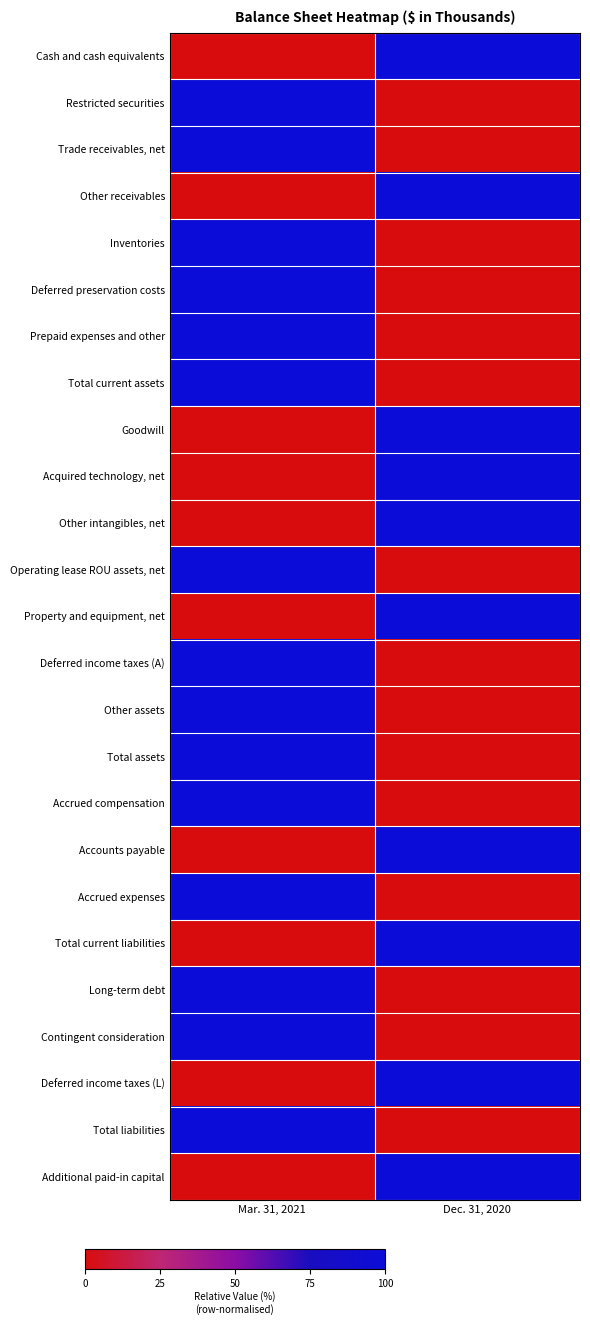

What is the spread (max minus min) of values at Mar. 31, 2021?

100